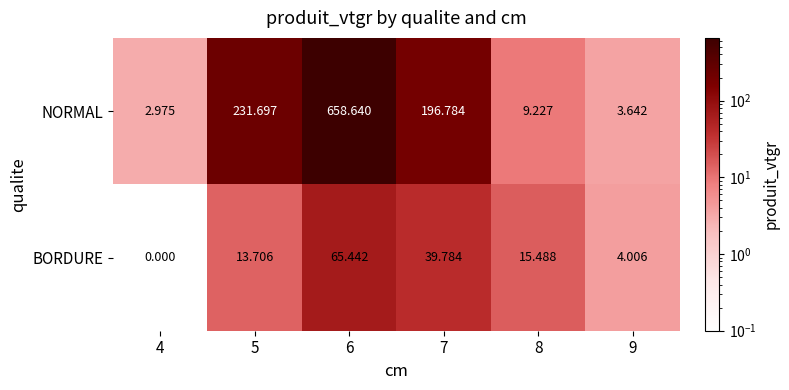

List the series in order of their peak value, highest first.

NORMAL, BORDURE